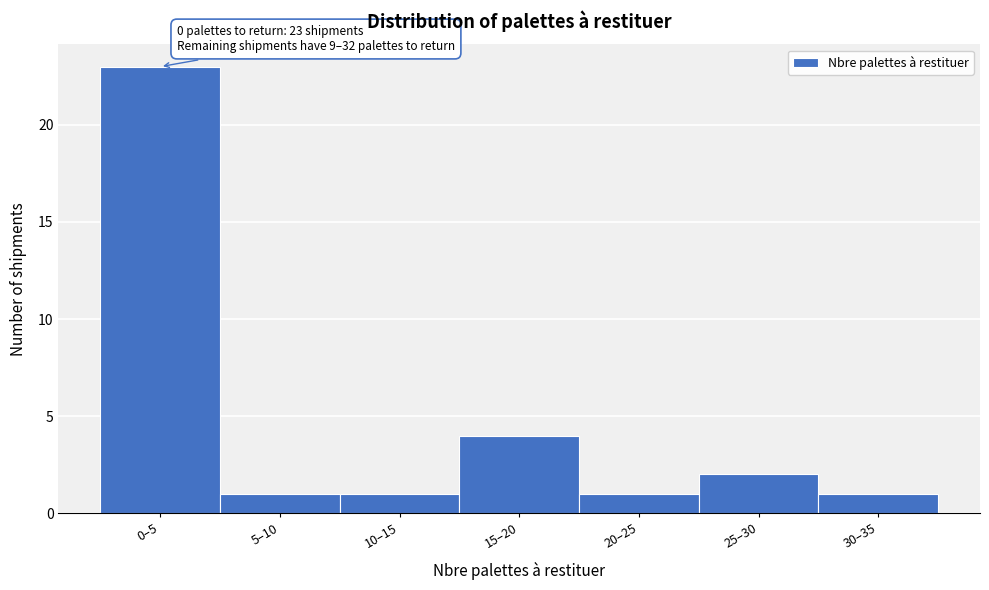

Reading left to right, extract all data points from this chart.

0–5=23	5–10=1	10–15=1	15–20=4	20–25=1	25–30=2	30–35=1